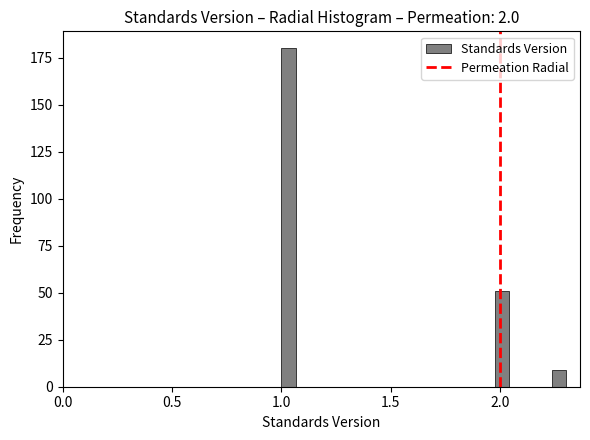

Around what value on the x-axis is the tallest bar? Give the approximate position of its centre, as read against the axis.

1.05